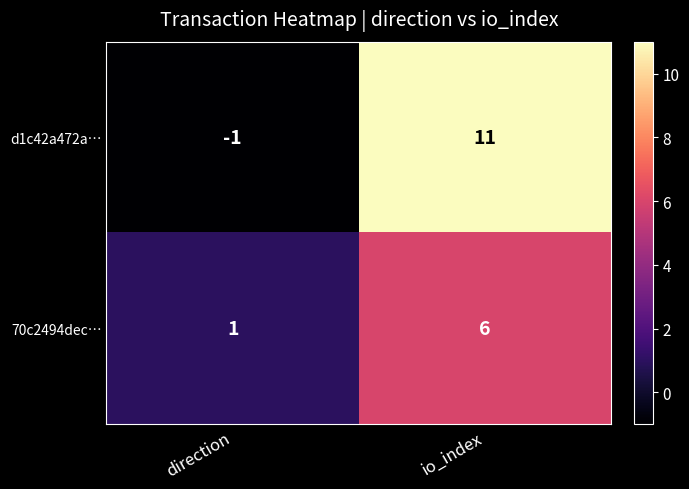

Which category has the lowest value across all series?

direction